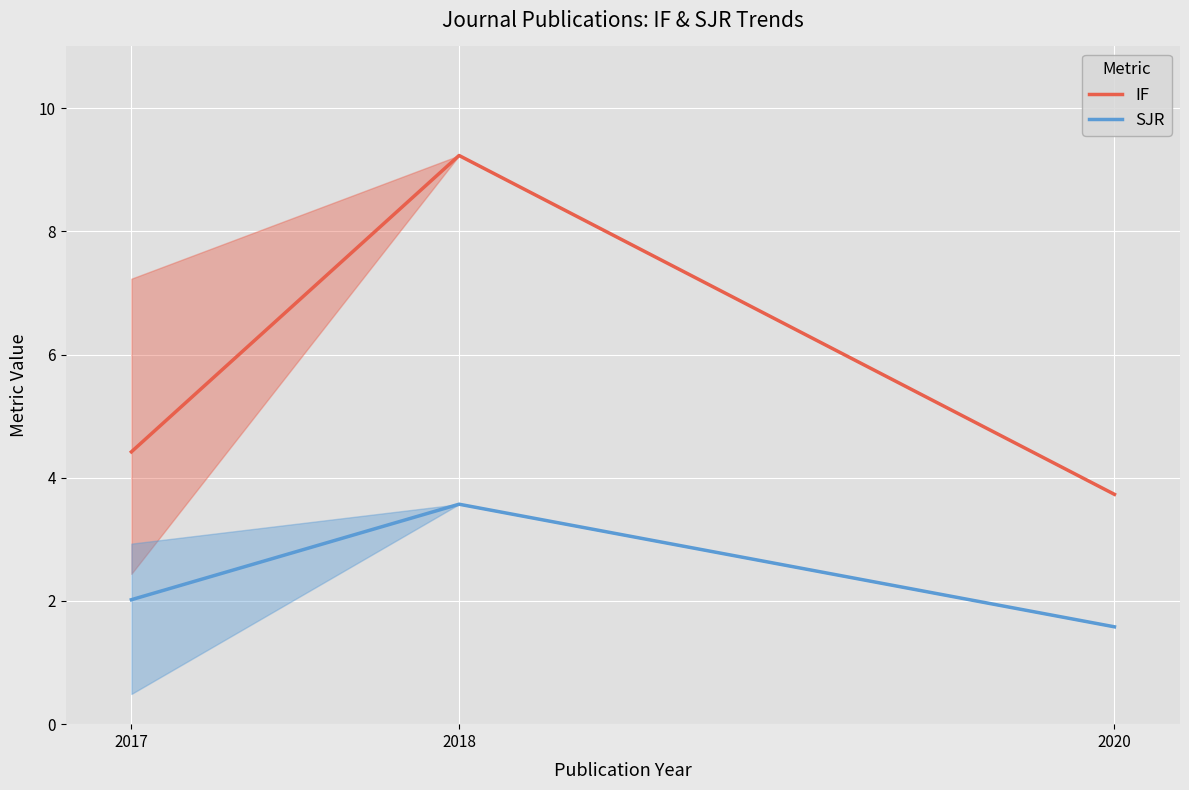

What are all the series names shown in the legend?

IF, SJR